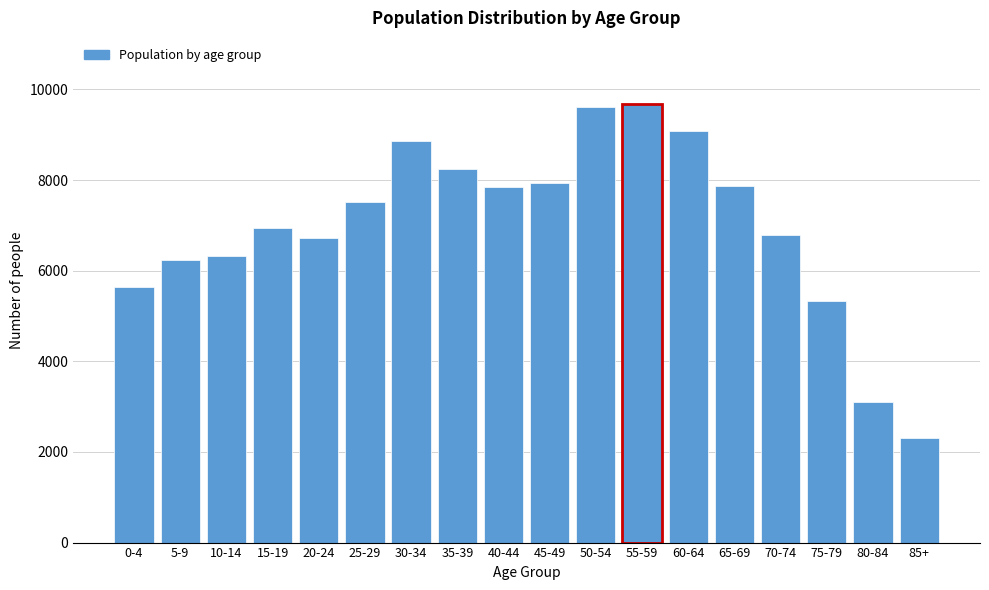

The value at 40-44 is 7847. True or false?

True